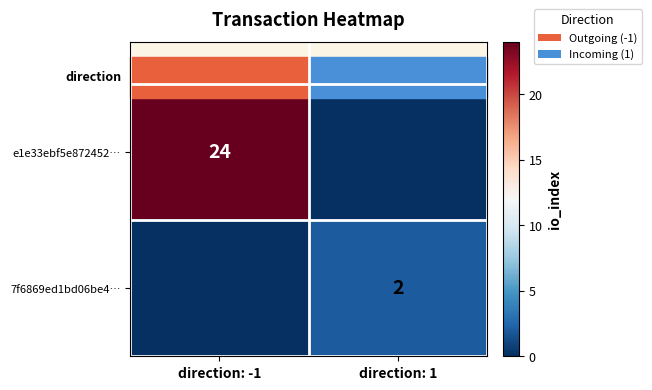

Rank the series by their maximum value, from highest to lowest.

e1e33ebf5e872452…, 7f6869ed1bd06be4…